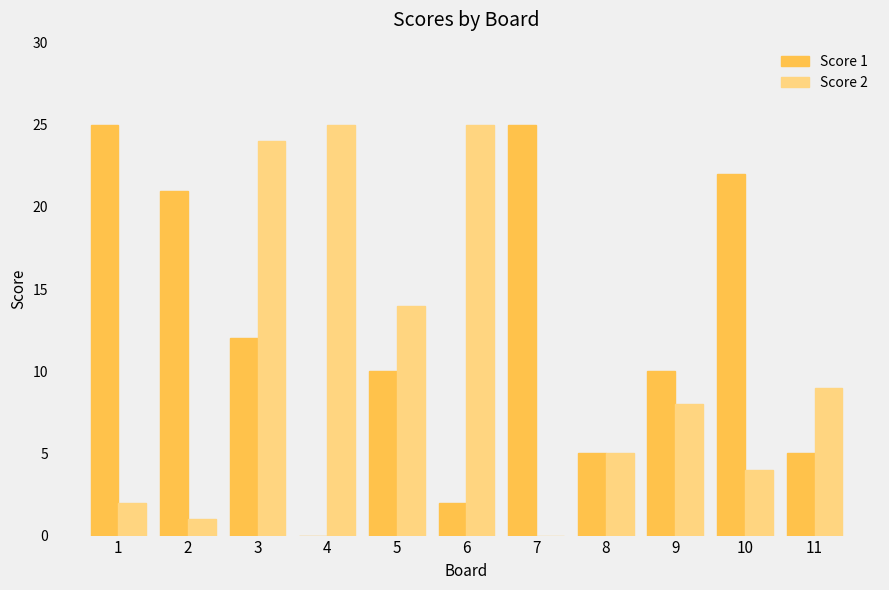

At which category is the sum across all series the highest?

3